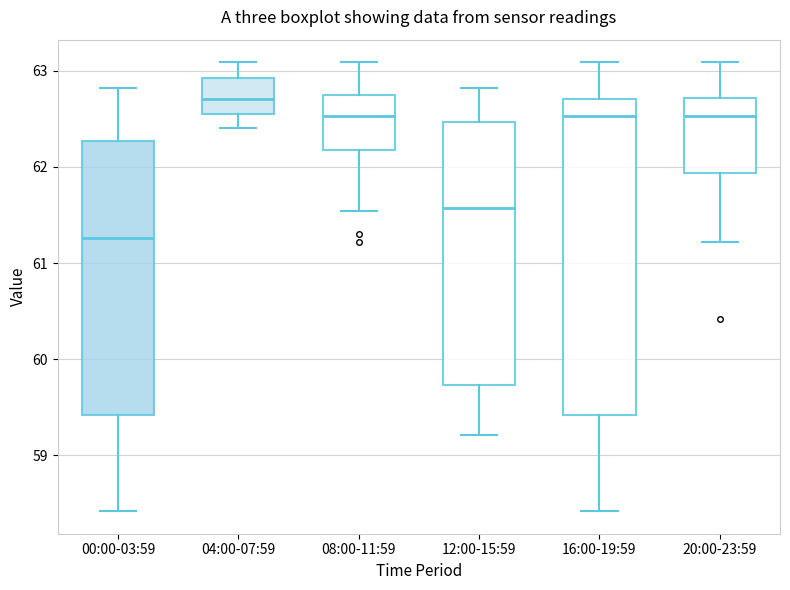

Comparing the boxes themselves (not the whiskers), which one is the tallest?

16:00-19:59